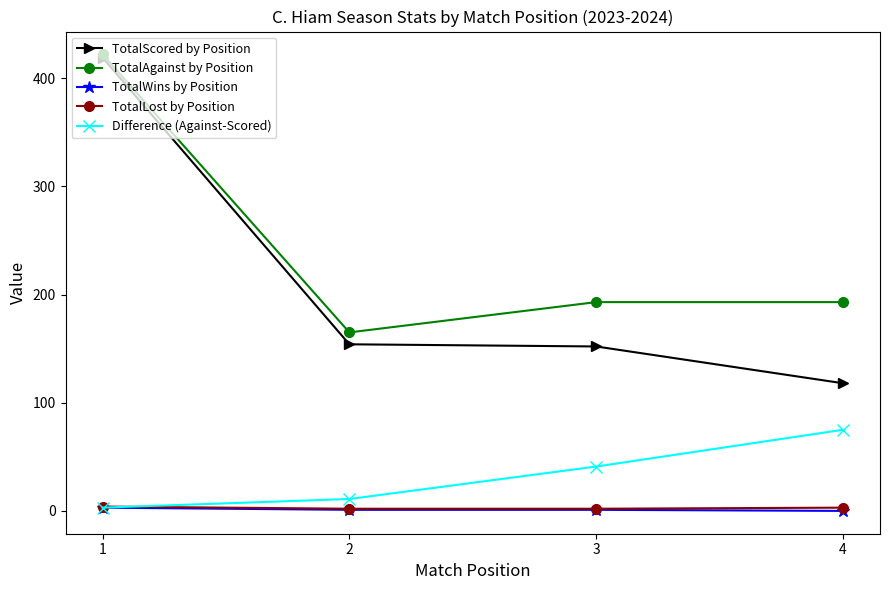

How many lines are shown in the chart?

5